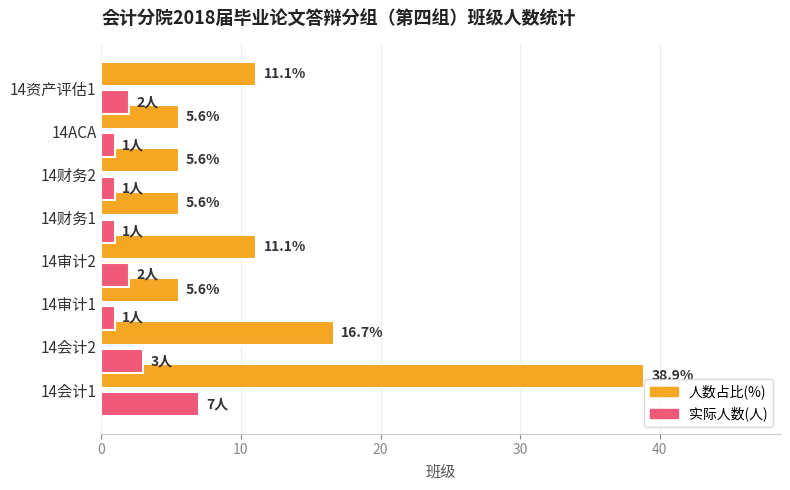

What is the total value across all series at 14会计1?

45.9